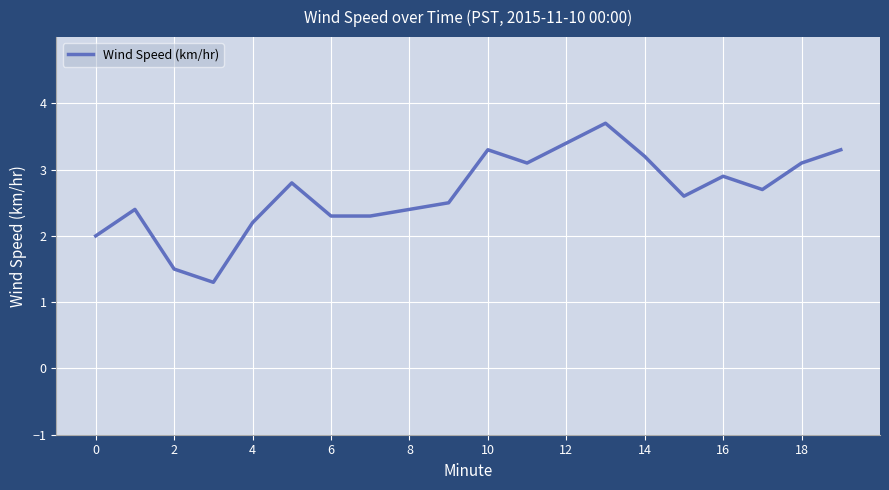

What is the difference between the maximum and minimum values?

2.4